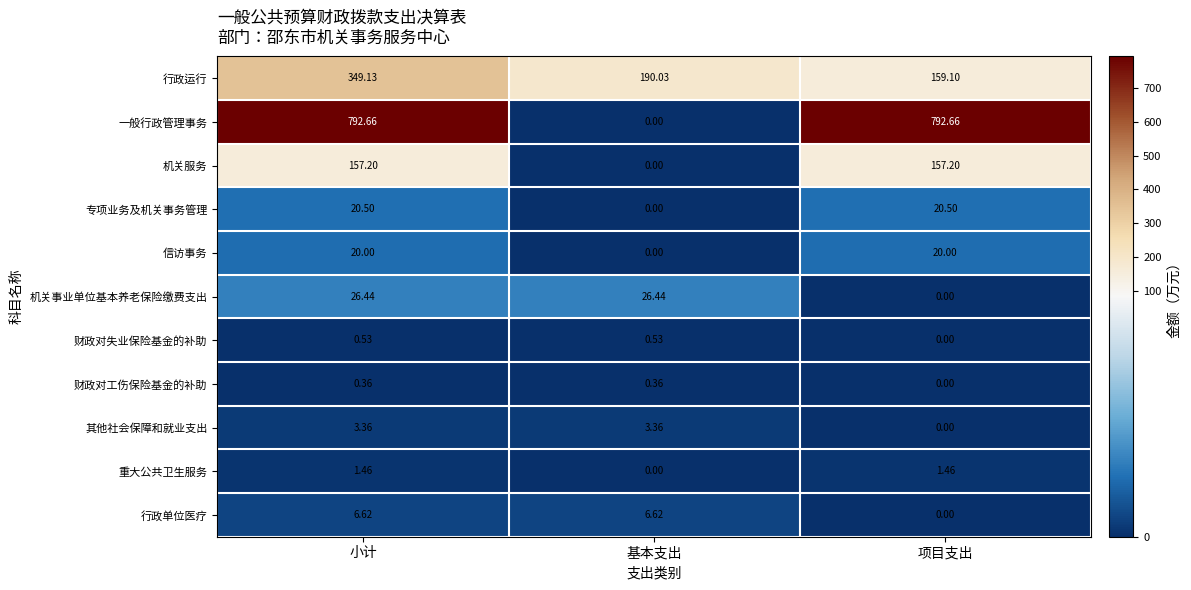

Which category has the lowest value in the 行政运行 series?

项目支出